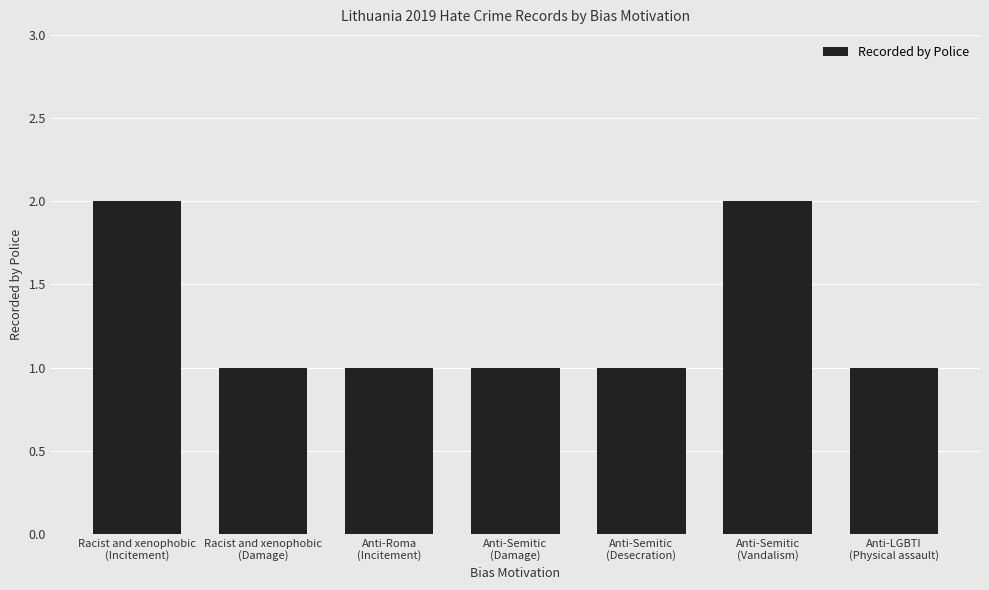

Reading left to right, list all the values displayed in this chart.

2	1	1	1	1	2	1